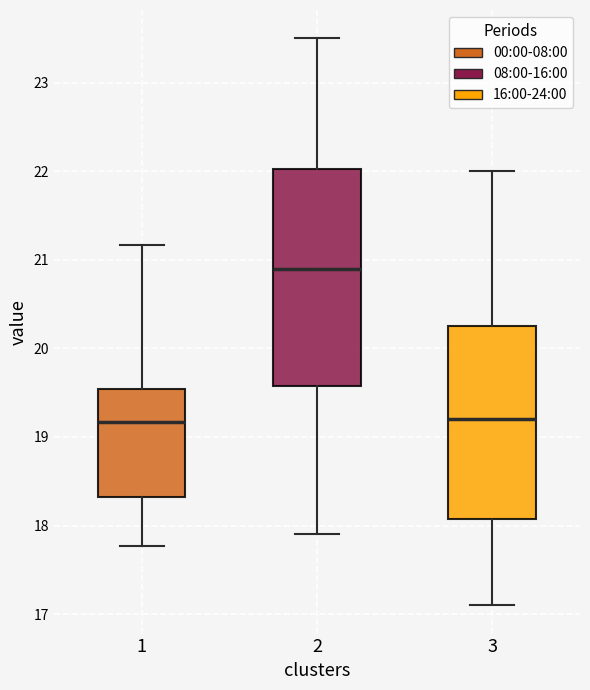

Reading left to right, read every box against the y-axis: the position of its median line, the range the box covers, and the ends of its whiskers. The values are not printed on the chart, so give them approximately, as read against the axis.

1: median 19.2, box 18.3 to 19.5, whiskers 17.8 to 21.2
2: median 20.9, box 19.6 to 22.0, whiskers 17.9 to 23.5
3: median 19.2, box 18.1 to 20.3, whiskers 17.1 to 22.0